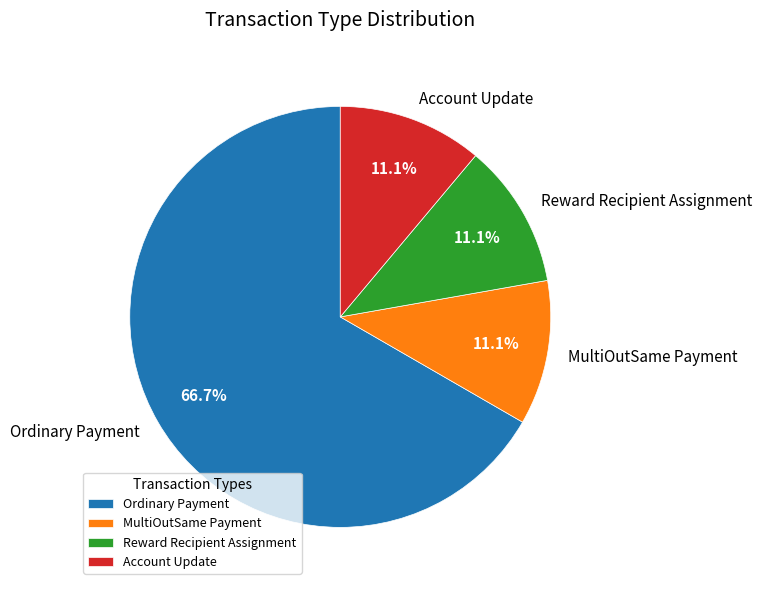

To the nearest percent, what is the difference between the largest and smallest slice percentages?

56%